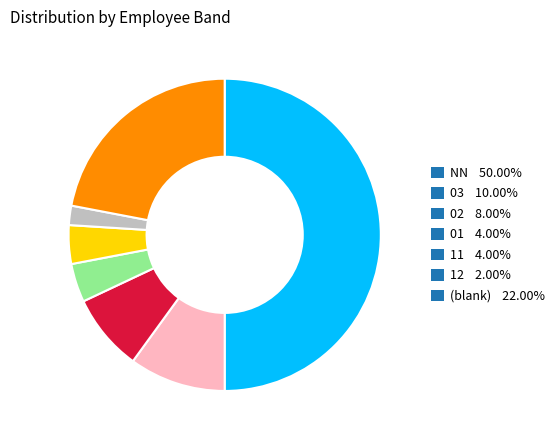

Approximately how many times larger is the value at NN 50.00% compared to 02 8.00%?

6.2